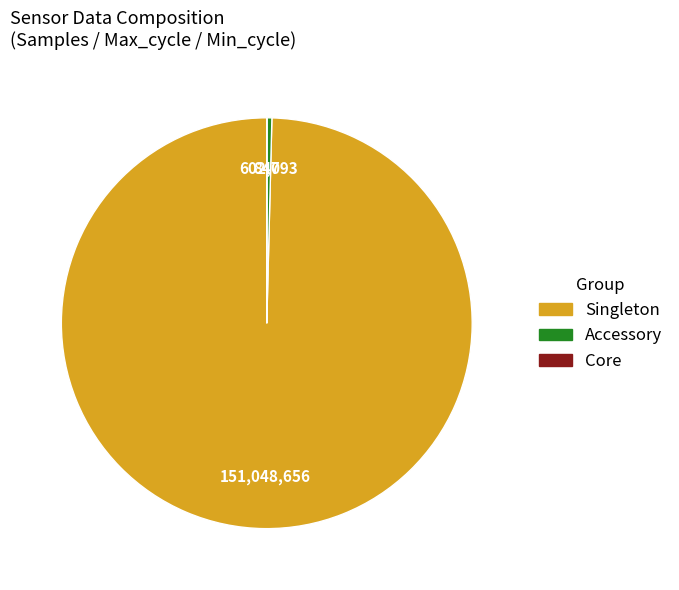

Is there a majority slice in this chart?

Yes